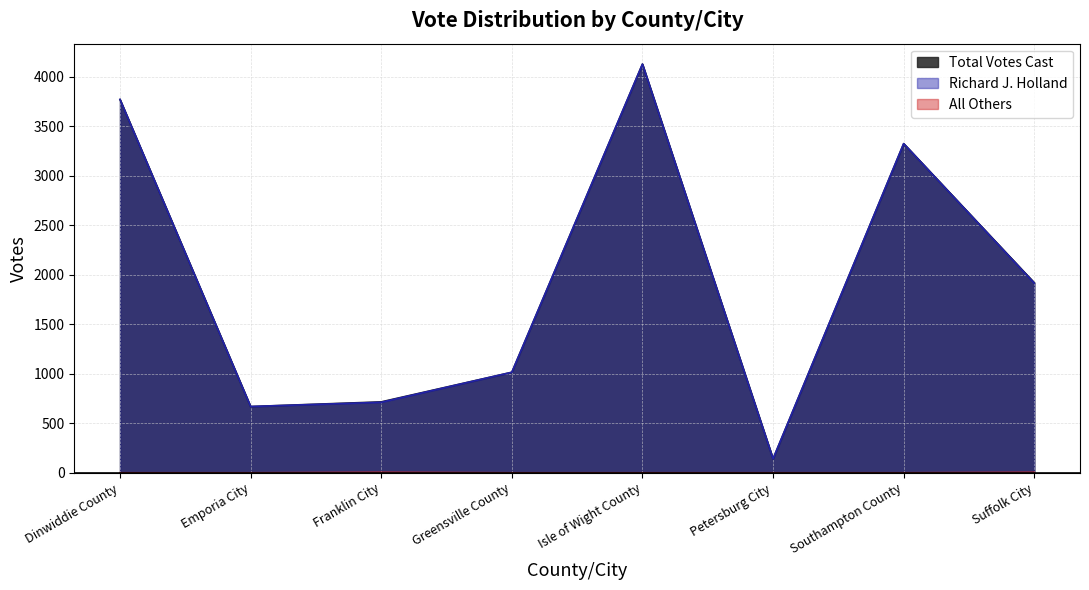

What is the difference between the second highest and minimum values in the Richard J. Holland series?

3629